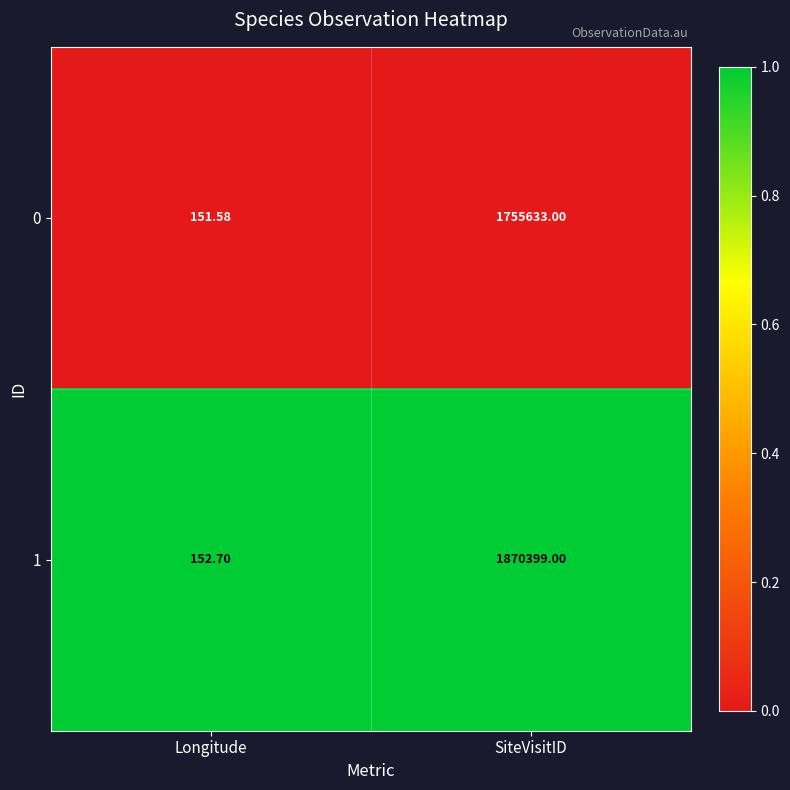

Rank the series at SiteVisitID from lowest to highest value.

0, 1